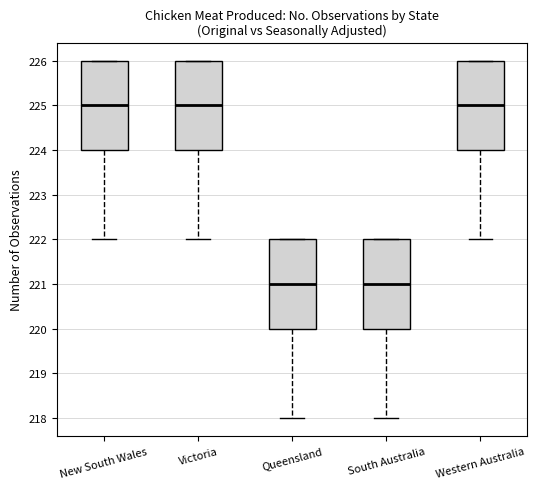

Reading left to right, read every box against the y-axis: the position of its median line, the range the box covers, and the ends of its whiskers. The values are not printed on the chart, so give them approximately, as read against the axis.

New South Wales: median 225, box 224 to 226, whiskers 222 to 226
Victoria: median 225, box 224 to 226, whiskers 222 to 226
Queensland: median 221, box 220 to 222, whiskers 218 to 222
South Australia: median 221, box 220 to 222, whiskers 218 to 222
Western Australia: median 225, box 224 to 226, whiskers 222 to 226